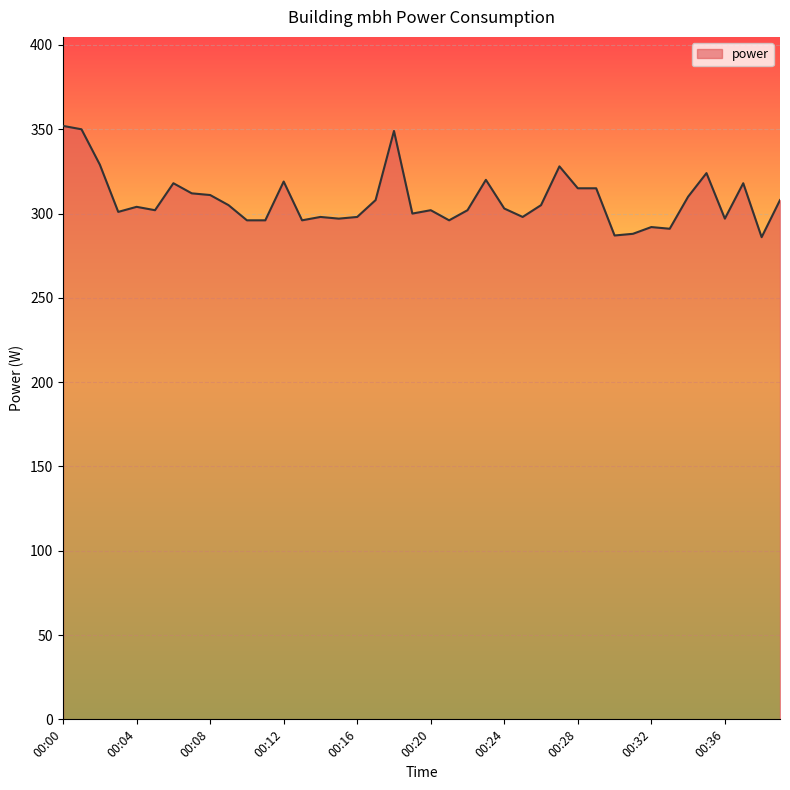

What is the difference between the maximum and minimum values?

66